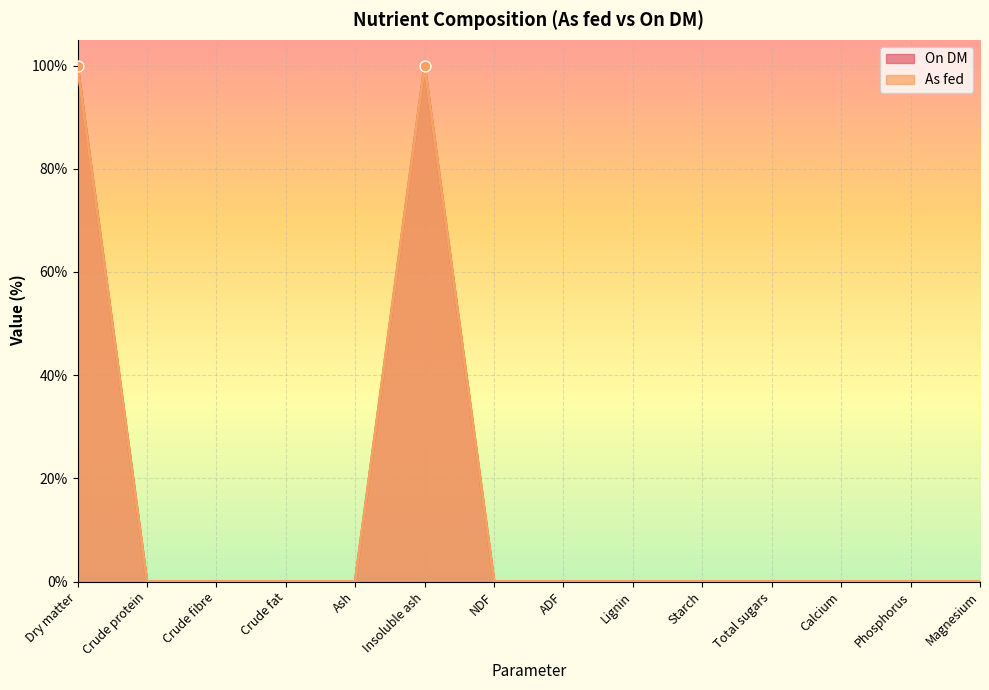

Which series reaches the maximum Y coordinate?

On DM